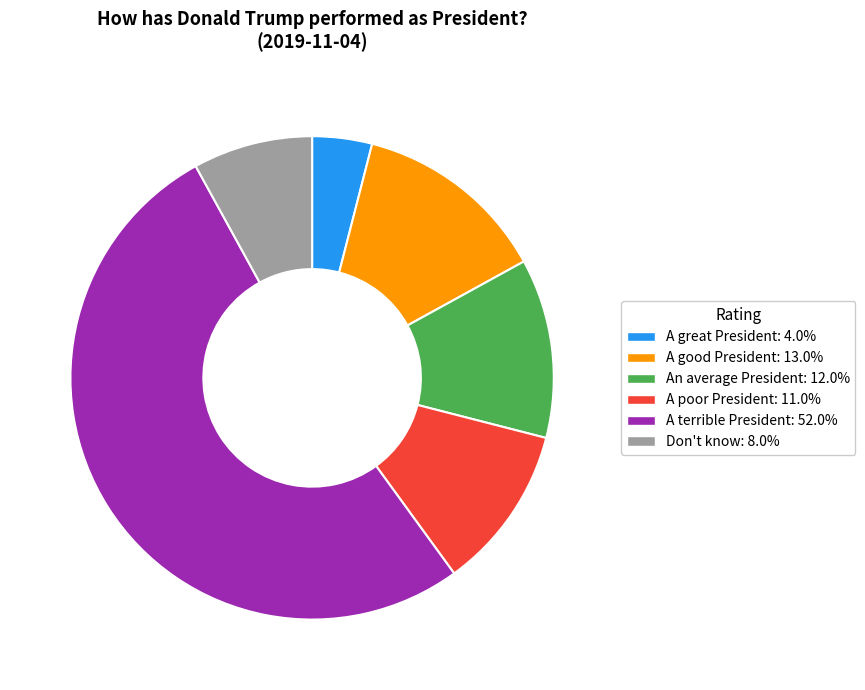

Does any single category account for the majority?

Yes